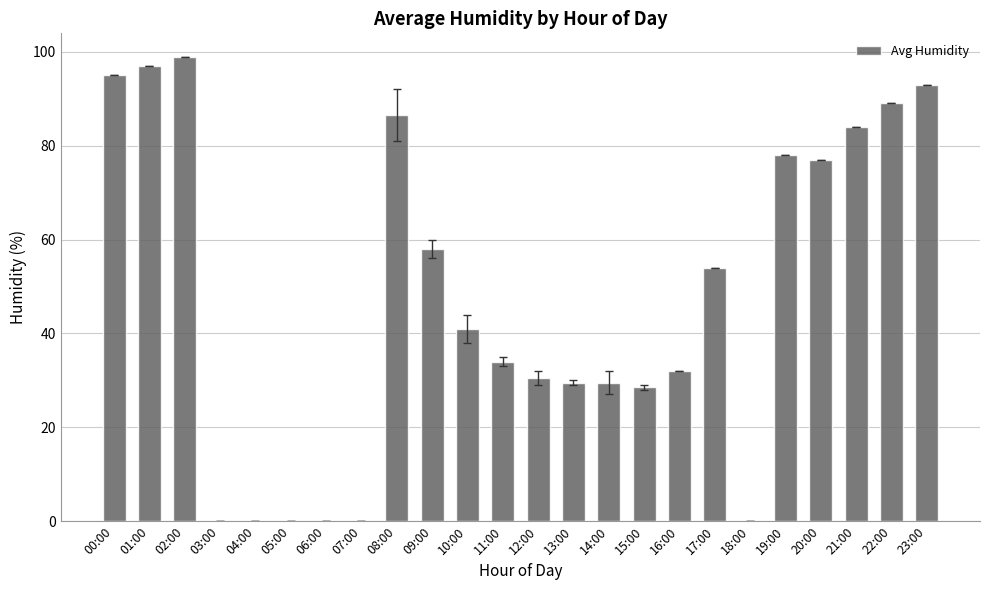

The chart shows a value of -41.1 at 06:00. True or false?

False